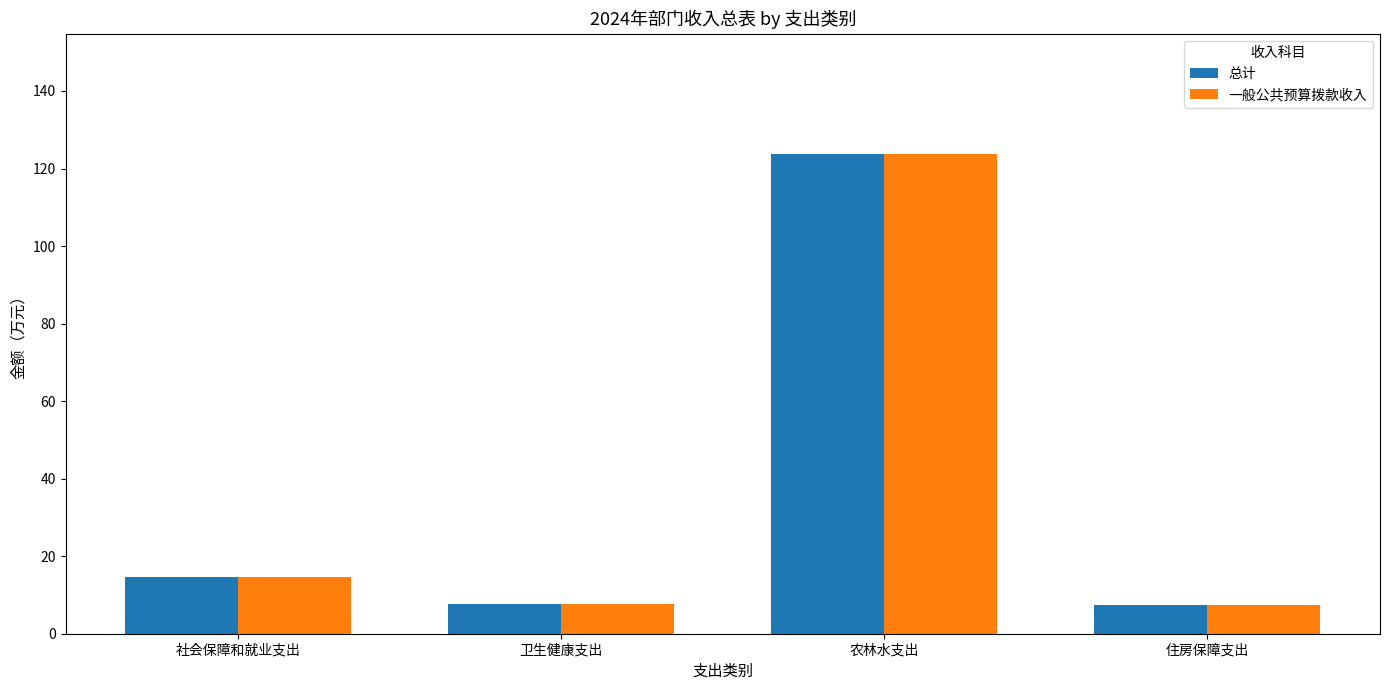

What is the maximum value shown in the chart?

123.8